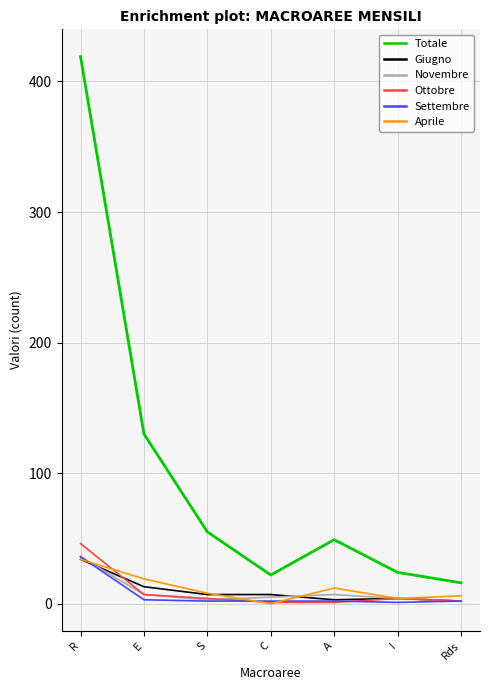

At which category is the sum across all series the highest?

R